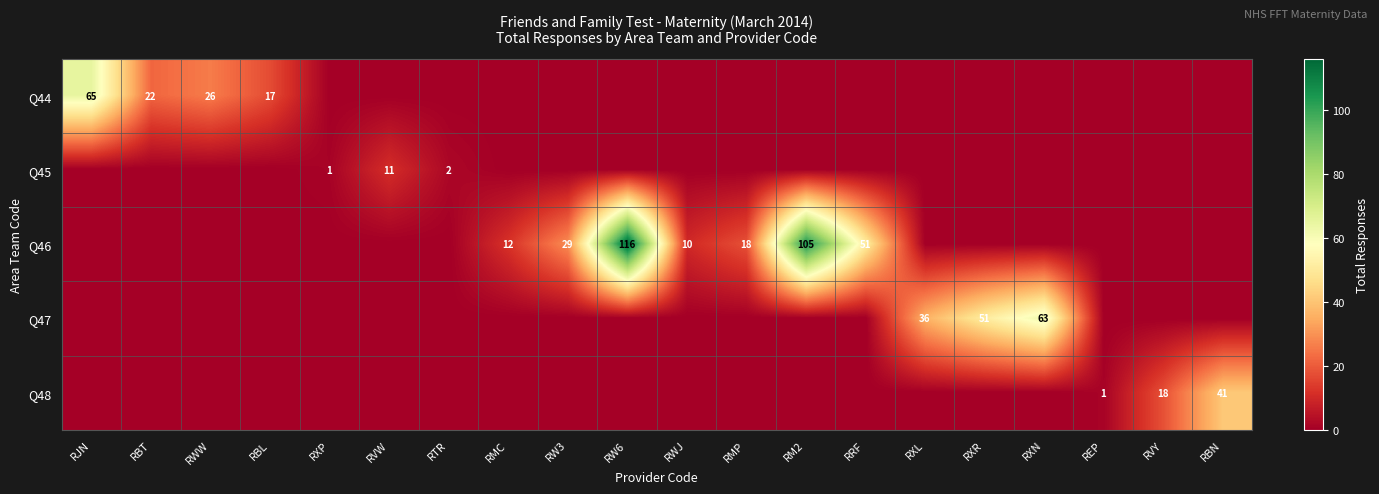

The value of Q44 at RBT is 11. True or false?

False